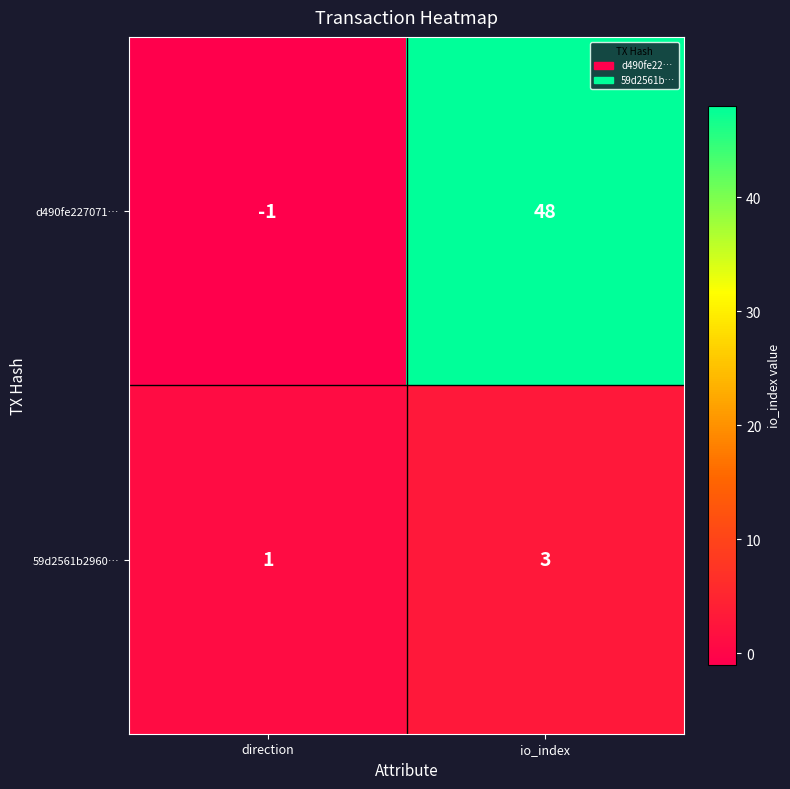

What is the maximum value shown in the chart?

48